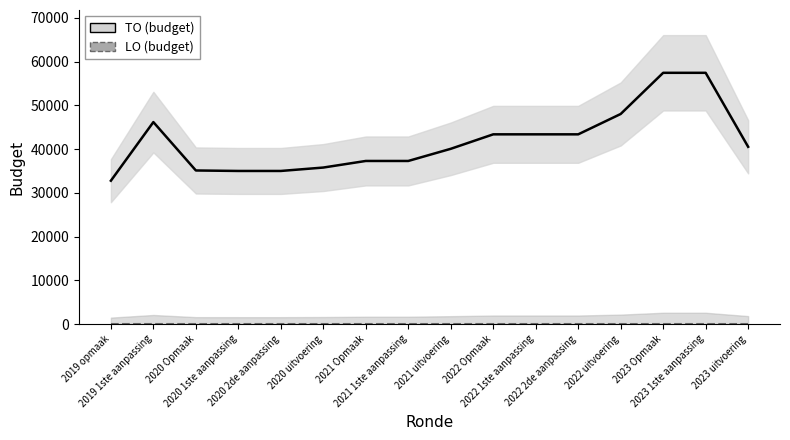

Does the chart have visible grid lines?

No